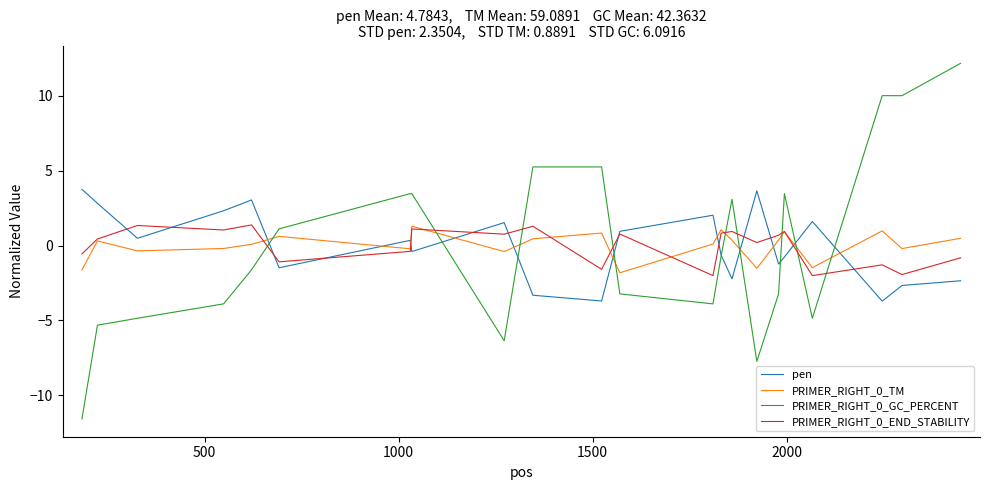

What is the greatest value displayed?

12.2